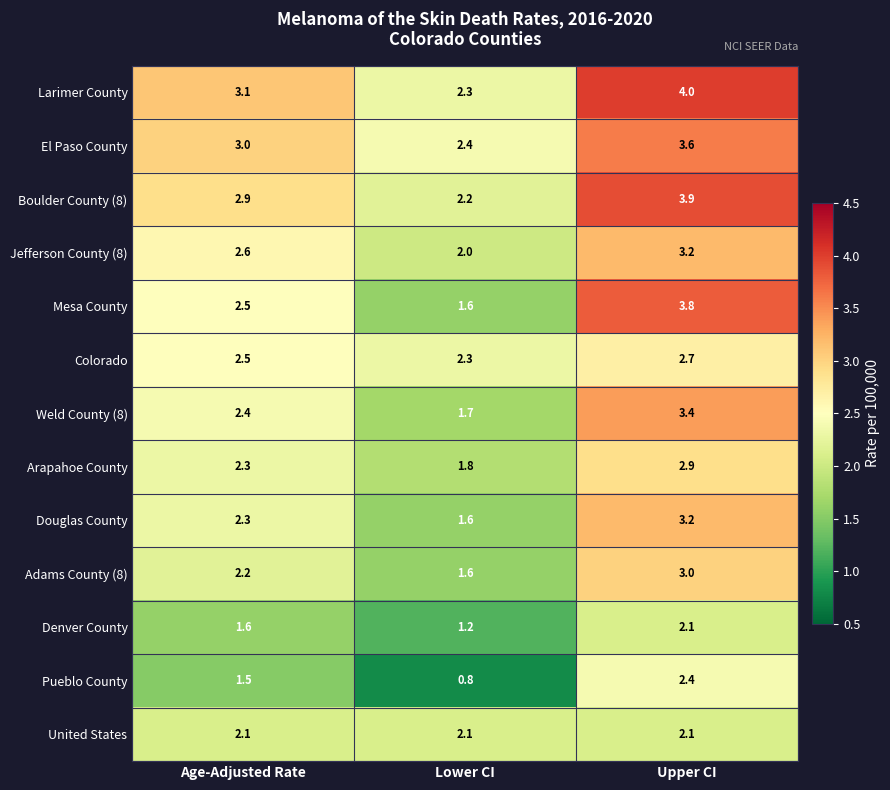

List the labels in order of Arapahoe County value, smallest first.

Lower CI, Age-Adjusted Rate, Upper CI